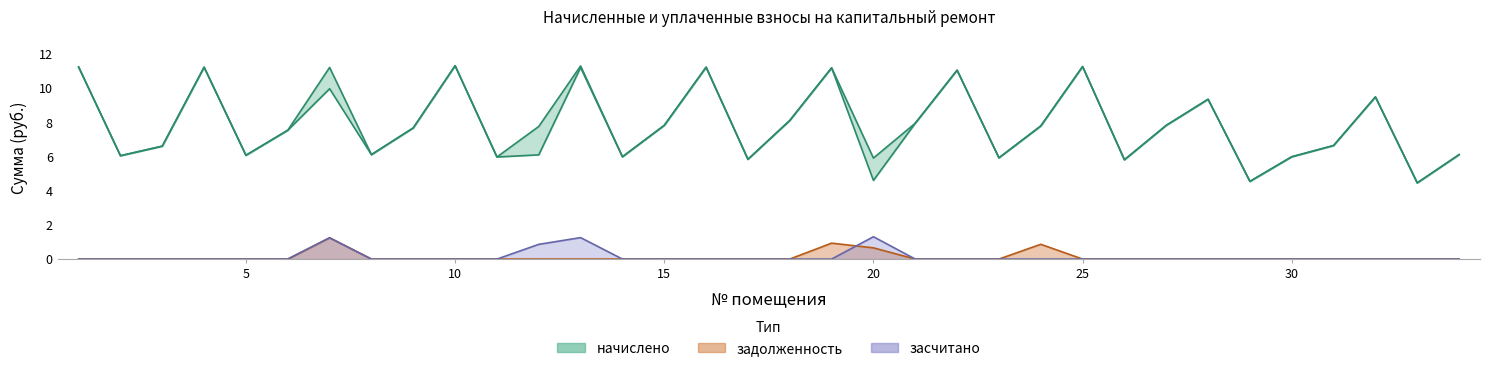

Is the value of задолженность at 22 greater than the value of уплачено at 20?

No